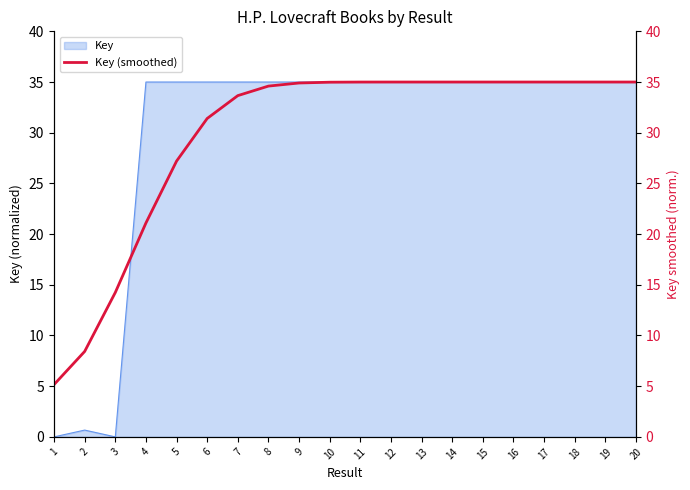

Is it true that the value at 19 is 10.0?

False